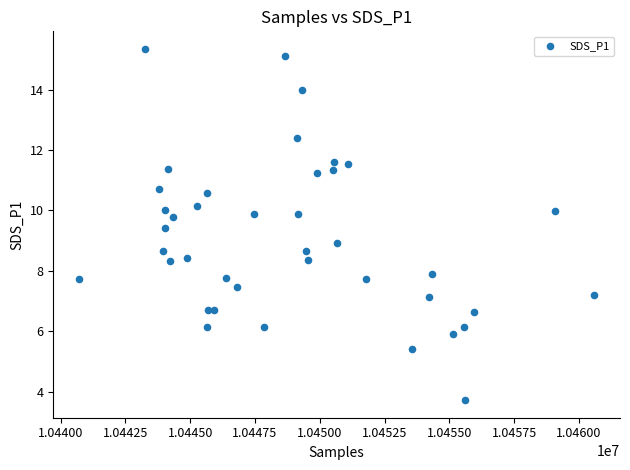

What is the range of X values (max minus min)?

19875.0